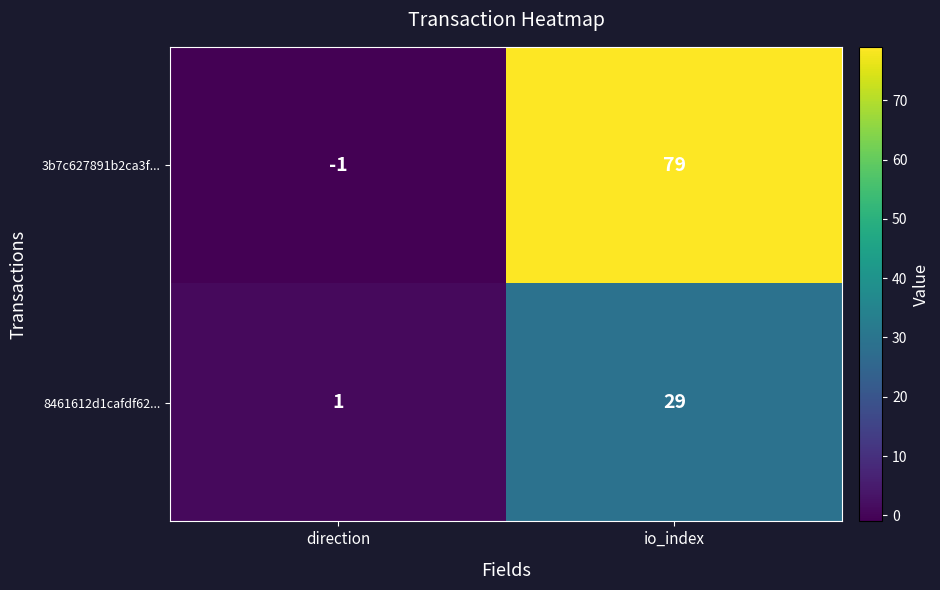

Reading left to right, list all the values displayed in this chart.

3b7c627891b2ca3f...: direction=-1	io_index=79
8461612d1cafdf62...: direction=1	io_index=29